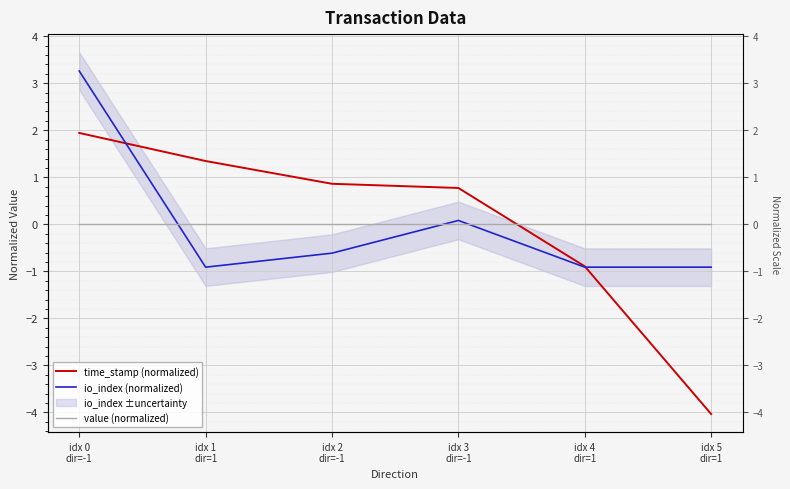

Where do value (normalized) and io_index (normalized) first cross each other?

idx 0
dir=-1 and idx 1
dir=1